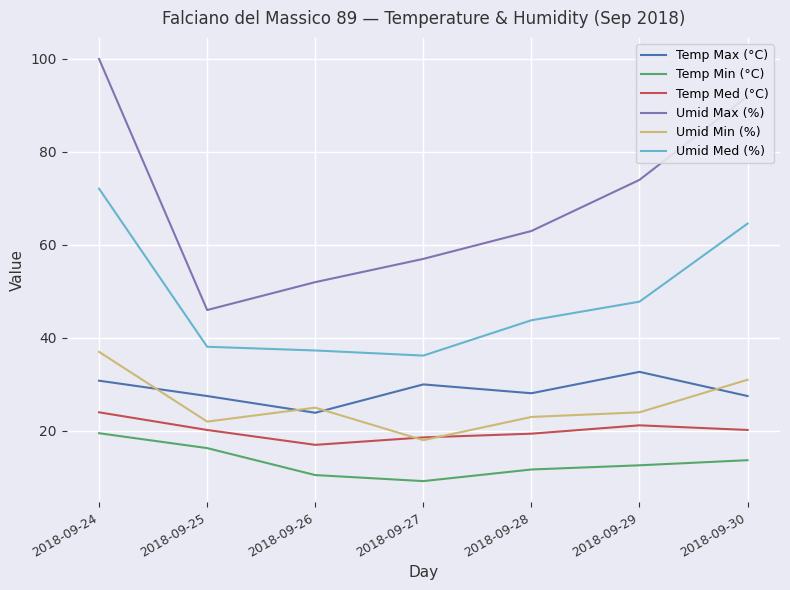

Between 2018-09-24 and 2018-09-27, which series saw the biggest shift?

Umid Max (%)